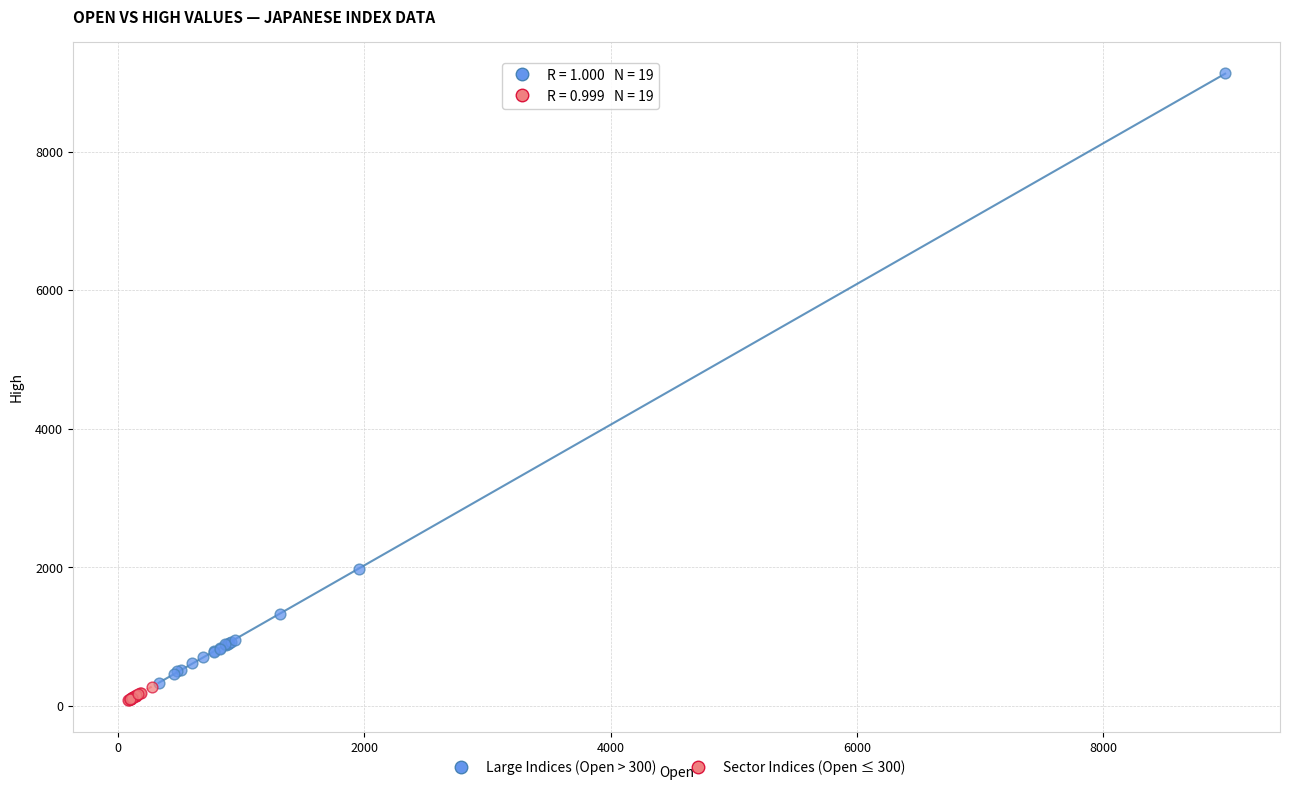

Which series has the largest Y range (max minus min)?

Large Indices (Open > 300)